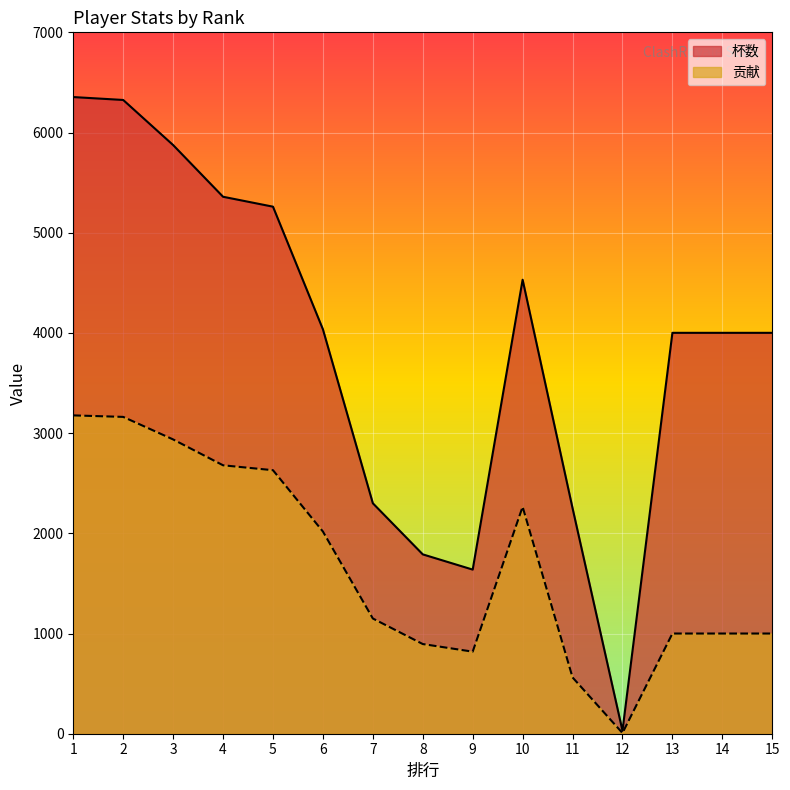

Reading right to left, what are all the values shown in this chart?

杯数: 15=4001	14=4001	13=4001	12=30	11=2251	10=4531	9=1638	8=1790	7=2300	6=4036	5=5260	4=5359	3=5875	2=6325	1=6354
贡献: 15=1000	14=1000	13=1000	12=7	11=562	10=2265	9=819	8=895	7=1150	6=2018	5=2630	4=2679	3=2937	2=3162	1=3177